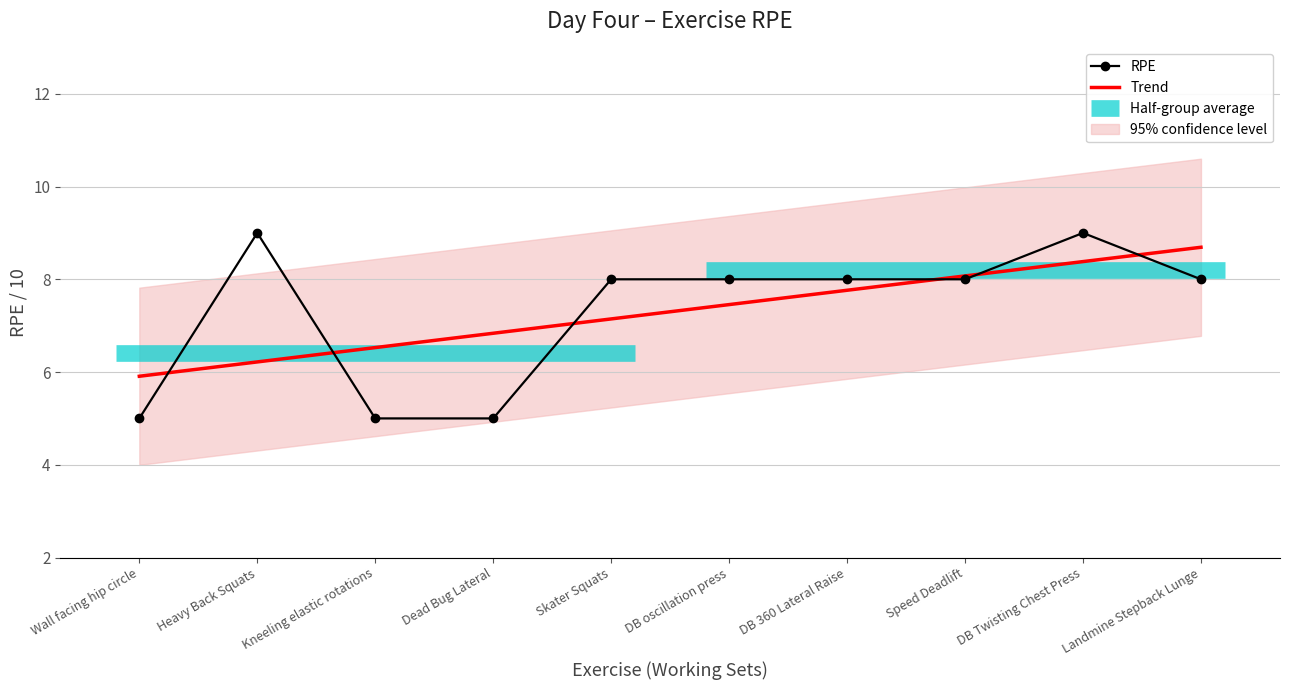

The Trend series shows 12.2 at Speed Deadlift. True or false?

False